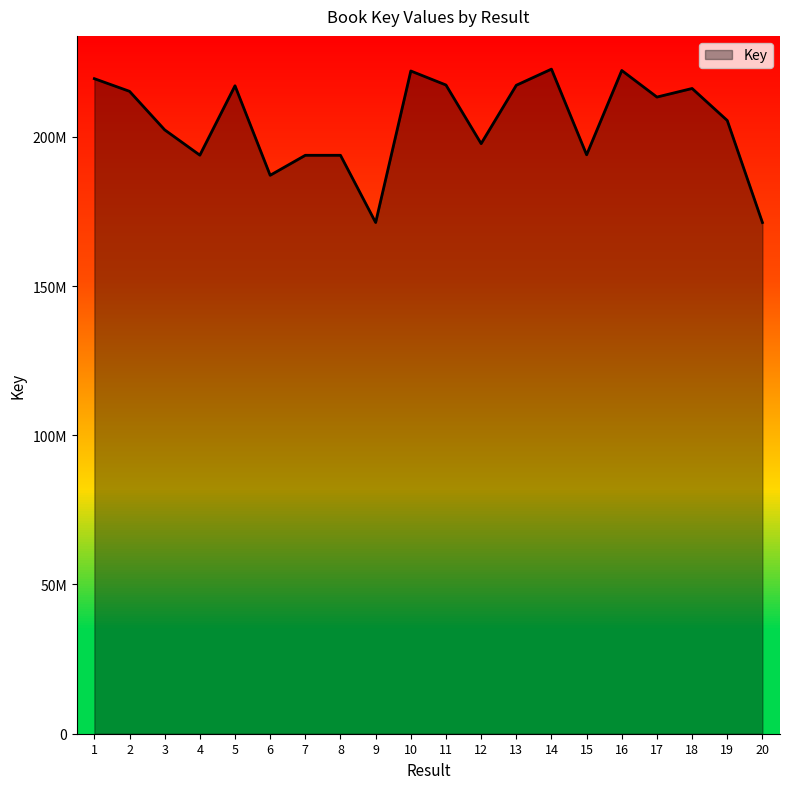

What is the difference between the values at 12 and 19?

7750053